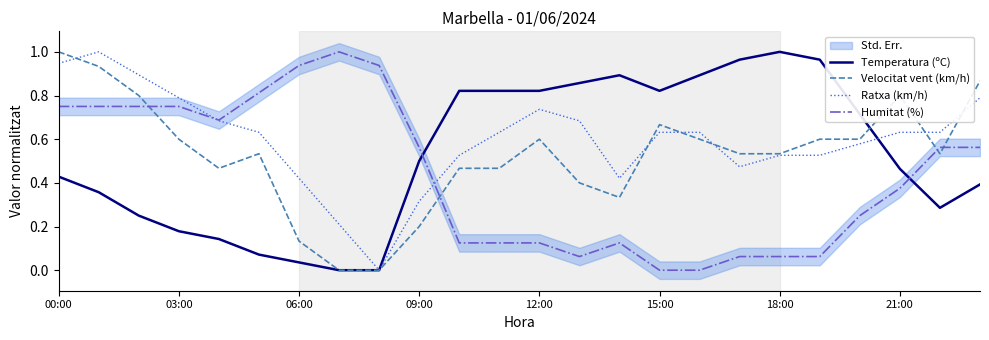

How many lines are shown in the chart?

4